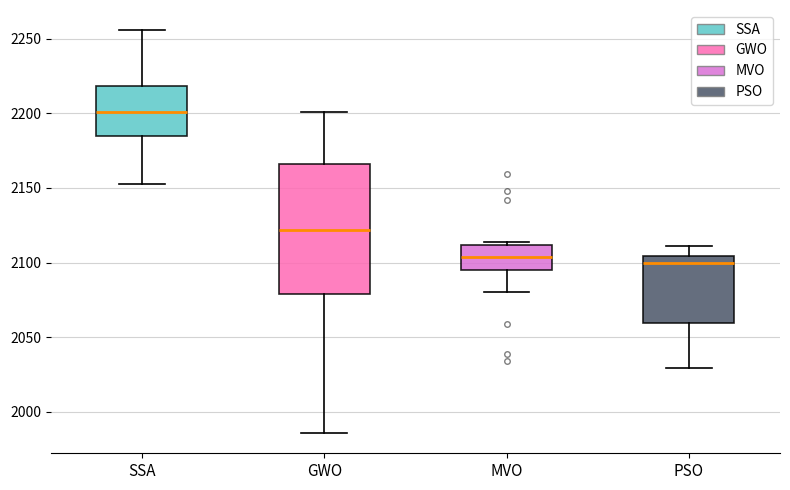

Where does the lower whisker of the box for PSO end on the y-axis? The values are not printed on the chart, so give them approximately, as read against the axis.

2030